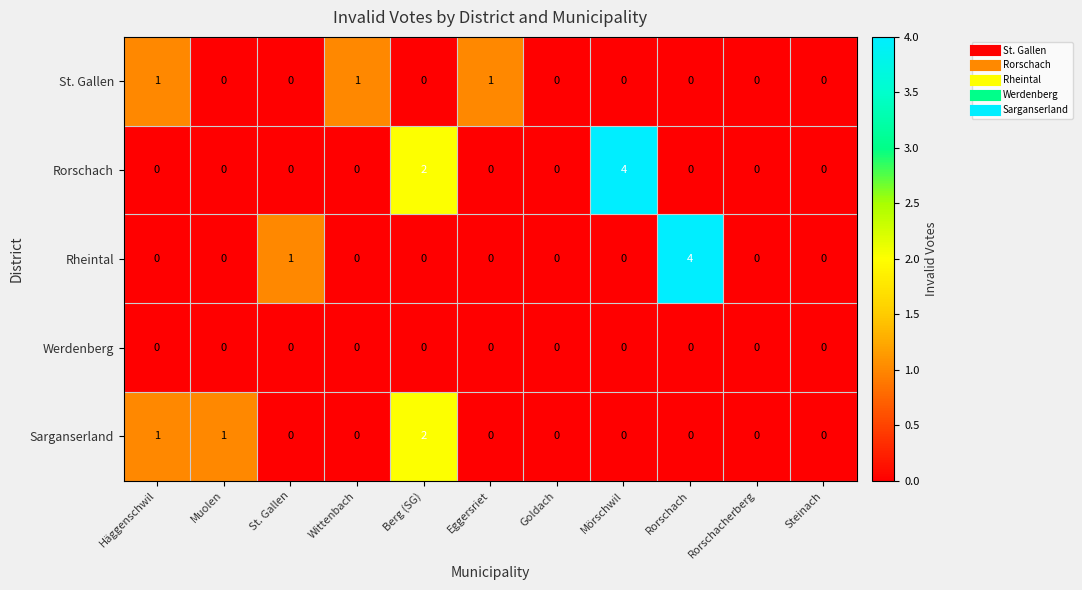

The Rorschach series shows 0 at Wittenbach. True or false?

True